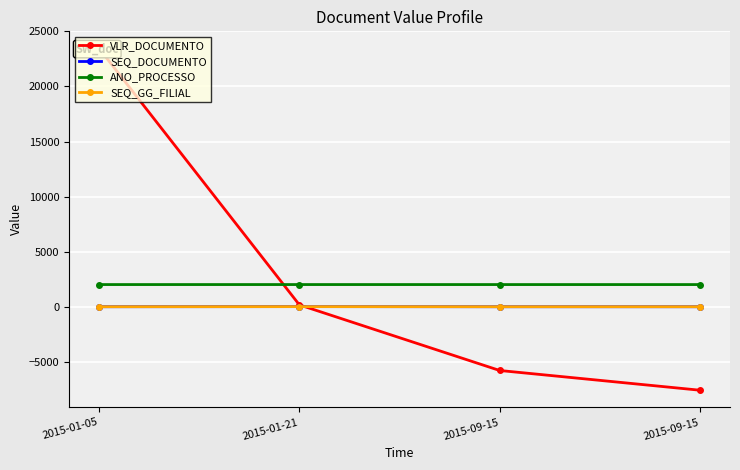

What is the difference between the maximum and minimum values in the SEQ_DOCUMENTO series?

9.0